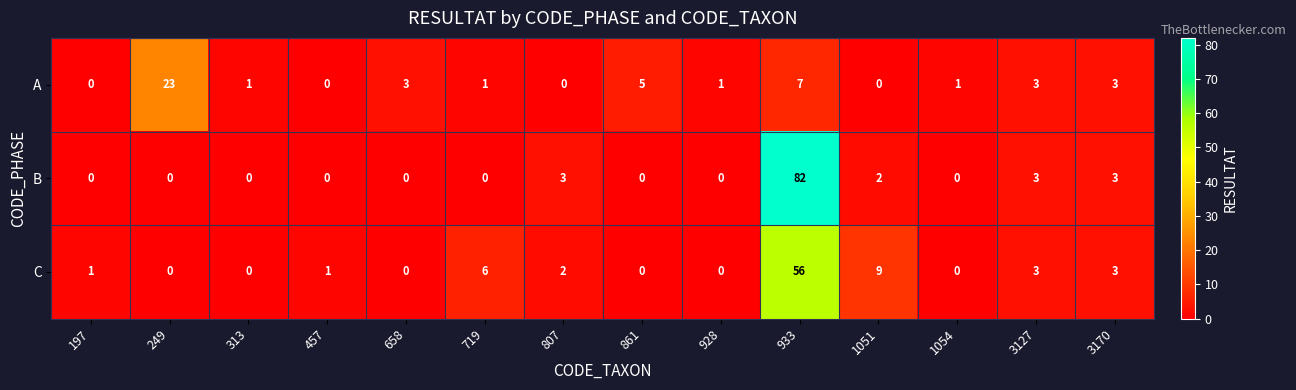

At which category is the sum across all series the highest?

933